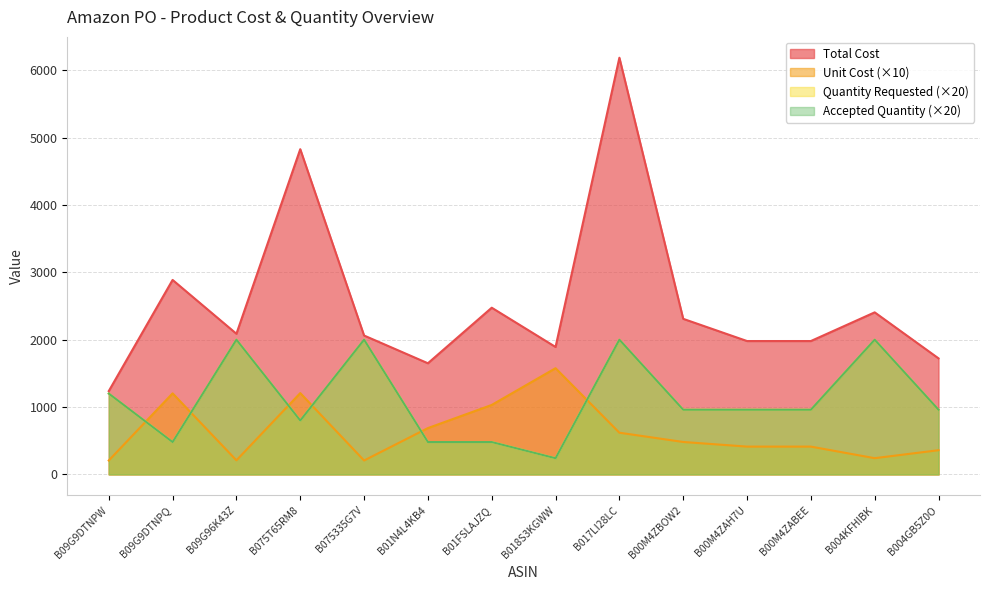

Reading left to right, extract all data points from this chart.

Total Cost: B09G9DTNPW=1237.2	B09G9DTNPQ=2887.4	B09G96K43Z=2088.0	B075T65RM8=4828.8	B075335G7V=2062.0	B01N4L4KB4=1650.0	B01FSLAJZQ=2474.9	B018S3KGWW=1892.0	B017LI28LC=6187.0	B00M4ZBOW2=2309.8	B00M4ZAH7U=1980.0	B00M4ZABEE=1980.0	B004KFHIBK=2406.0	B004GB5Z0O=1722.7
Unit Cost: B09G9DTNPW=206.2	B09G9DTNPQ=1203.1	B09G96K43Z=208.8	B075T65RM8=1207.2	B075335G7V=206.2	B01N4L4KB4=687.5	B01FSLAJZQ=1031.2	B018S3KGWW=1576.7	B017LI28LC=618.7	B00M4ZBOW2=481.2	B00M4ZAH7U=412.5	B00M4ZABEE=412.5	B004KFHIBK=240.6	B004GB5Z0O=358.9
Quantity Requested: B09G9DTNPW=1200.0	B09G9DTNPQ=480.0	B09G96K43Z=2000.0	B075T65RM8=800.0	B075335G7V=2000.0	B01N4L4KB4=480.0	B01FSLAJZQ=480.0	B018S3KGWW=240.0	B017LI28LC=2000.0	B00M4ZBOW2=960.0	B00M4ZAH7U=960.0	B00M4ZABEE=960.0	B004KFHIBK=2000.0	B004GB5Z0O=960.0
Accepted Quantity: B09G9DTNPW=1200.0	B09G9DTNPQ=480.0	B09G96K43Z=2000.0	B075T65RM8=800.0	B075335G7V=2000.0	B01N4L4KB4=480.0	B01FSLAJZQ=480.0	B018S3KGWW=240.0	B017LI28LC=2000.0	B00M4ZBOW2=960.0	B00M4ZAH7U=960.0	B00M4ZABEE=960.0	B004KFHIBK=2000.0	B004GB5Z0O=960.0